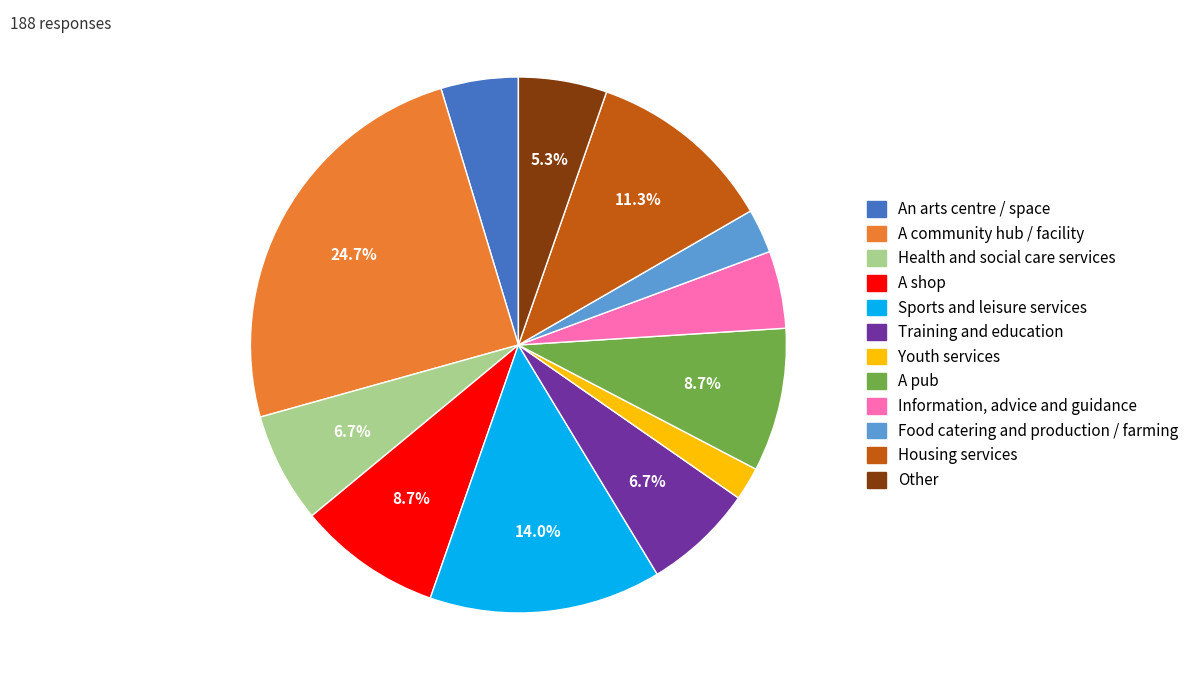

Which slice is the largest?

A community hub / facility